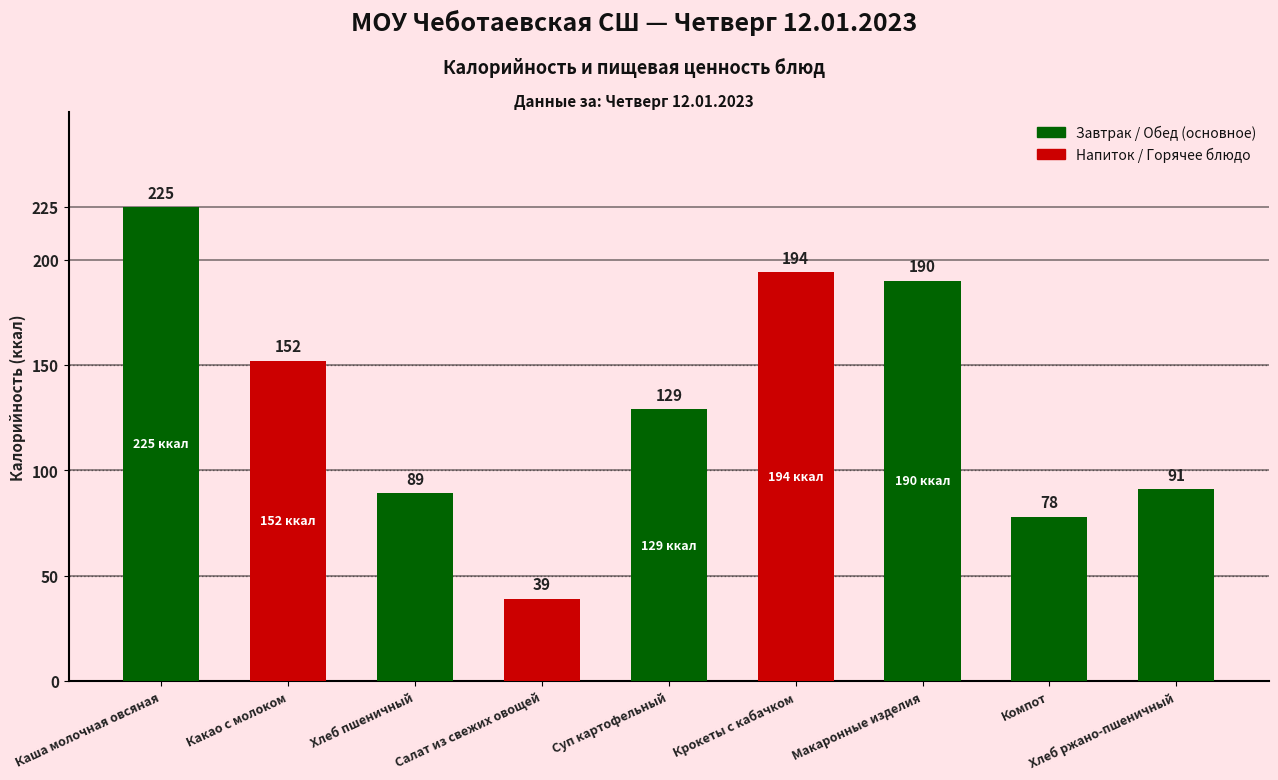

What is the sum of the values at Каша молочная овсяная and Макаронные изделия?

415